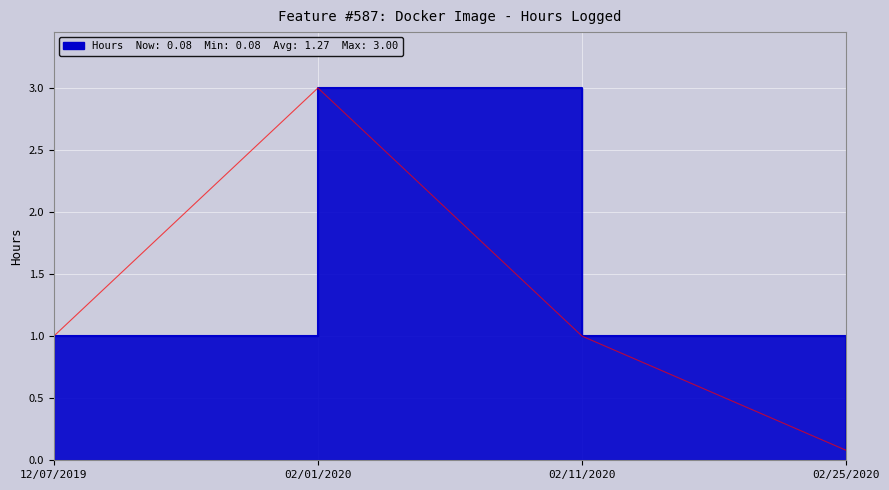

Rank the categories by value from highest to lowest.

02/01/2020, 12/07/2019, 02/11/2020, 02/25/2020